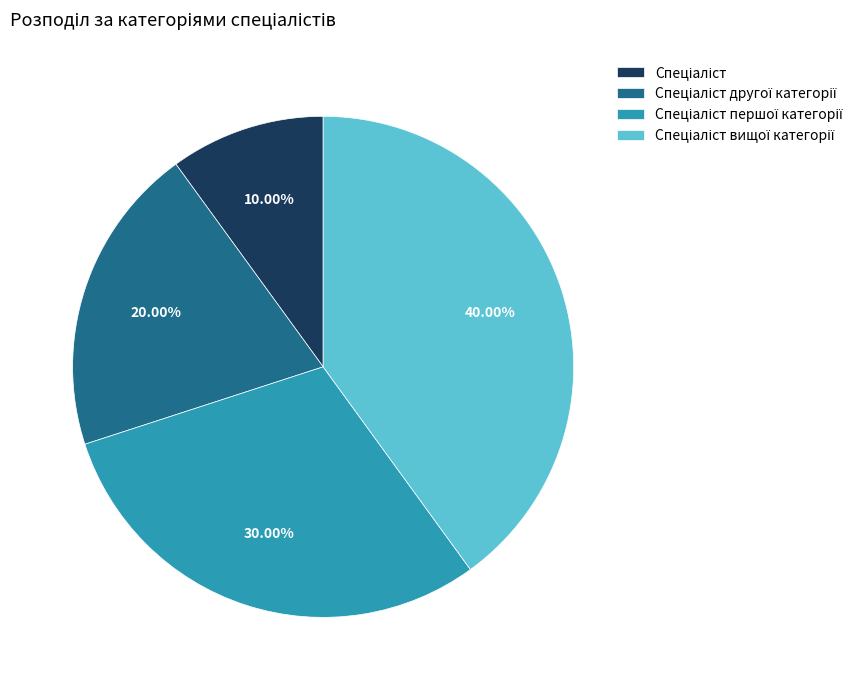

To the nearest percent, what is the average slice percentage?

25%